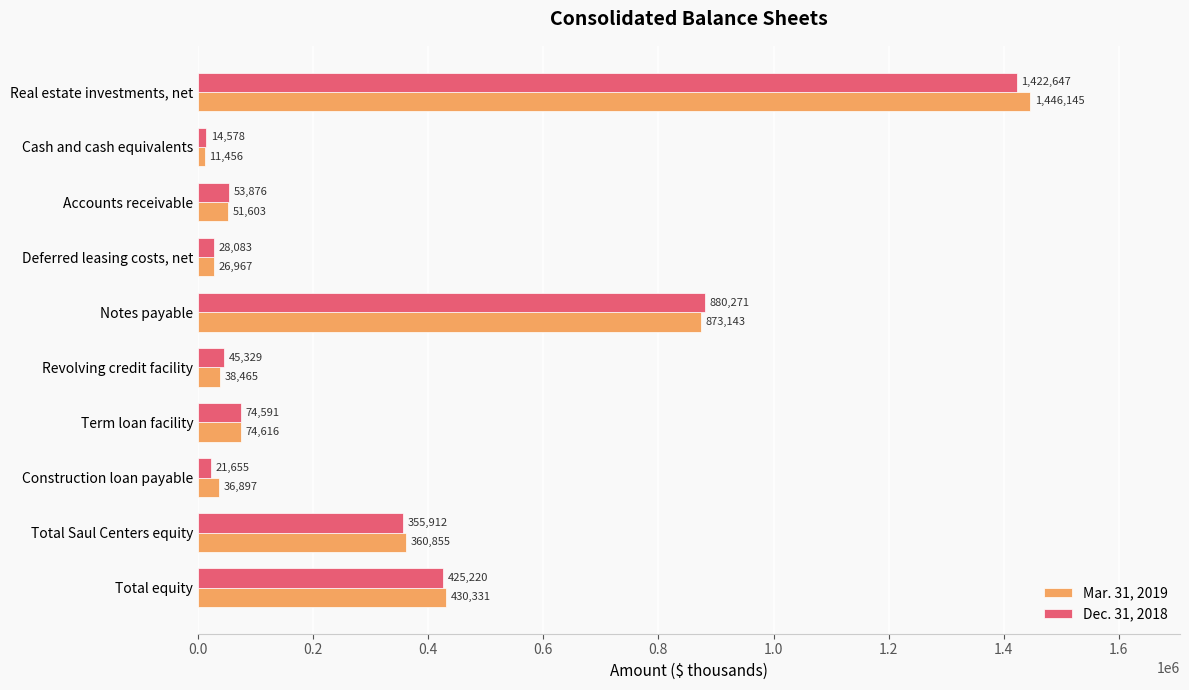

Is it true that Dec. 31, 2018 equals 1284094 at Notes payable?

False